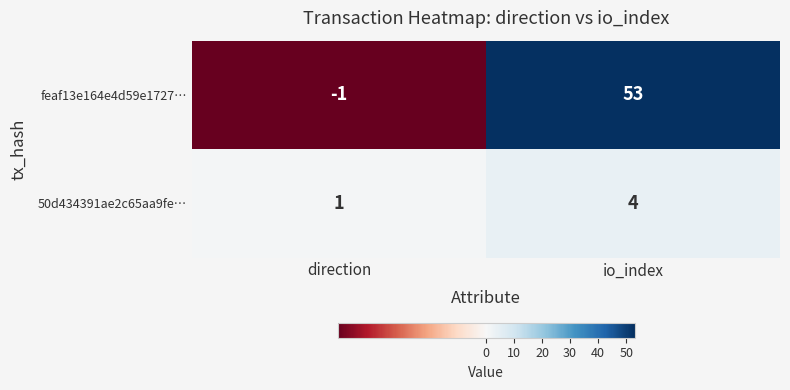

How many distinct data groups are displayed?

2